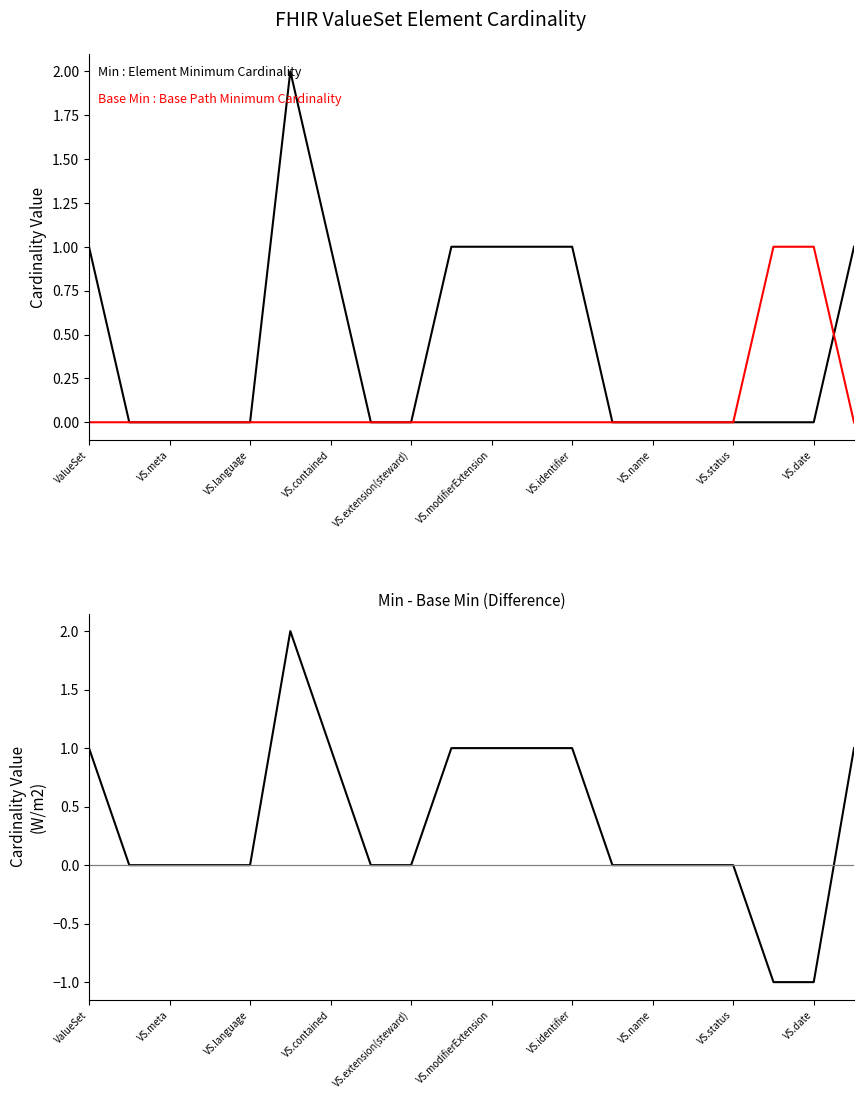

Rank the series at 13 from highest to lowest value.

Min, Base Min, Min - Base Min